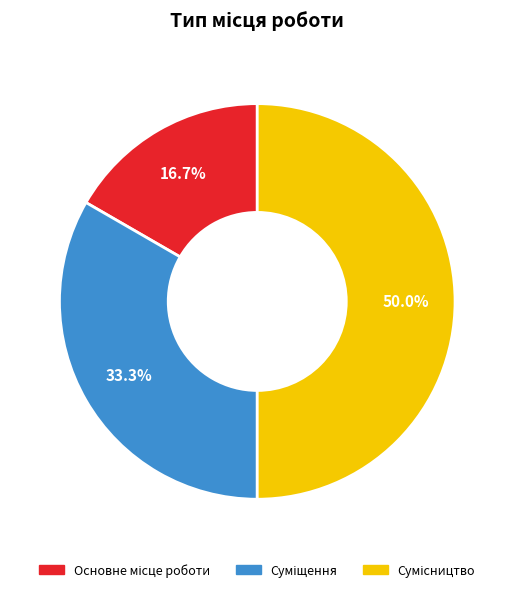

How many slices are in this pie chart?

3